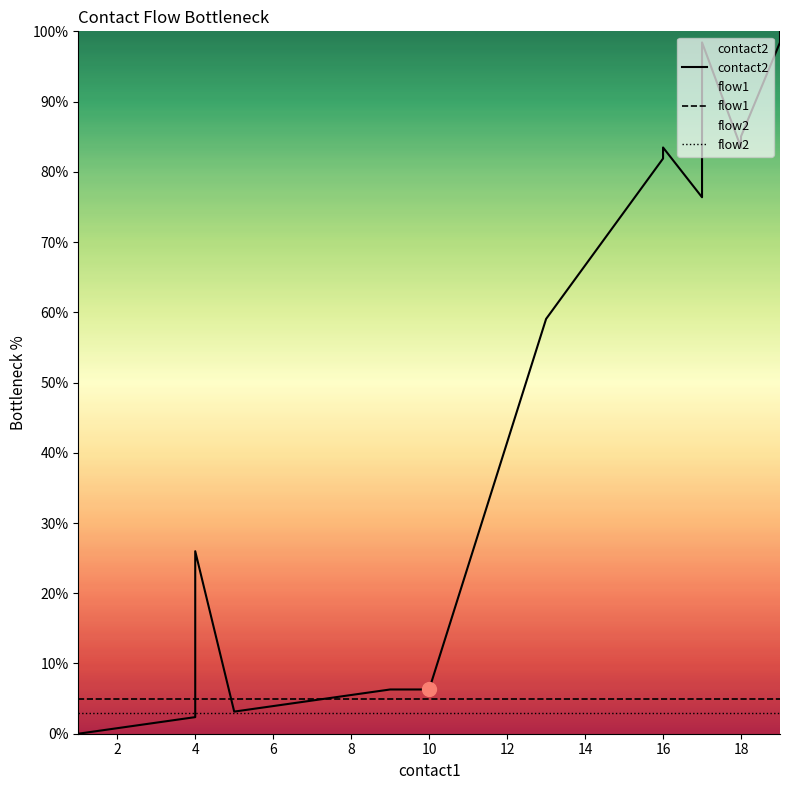

Which series has the largest range (max minus min)?

contact2